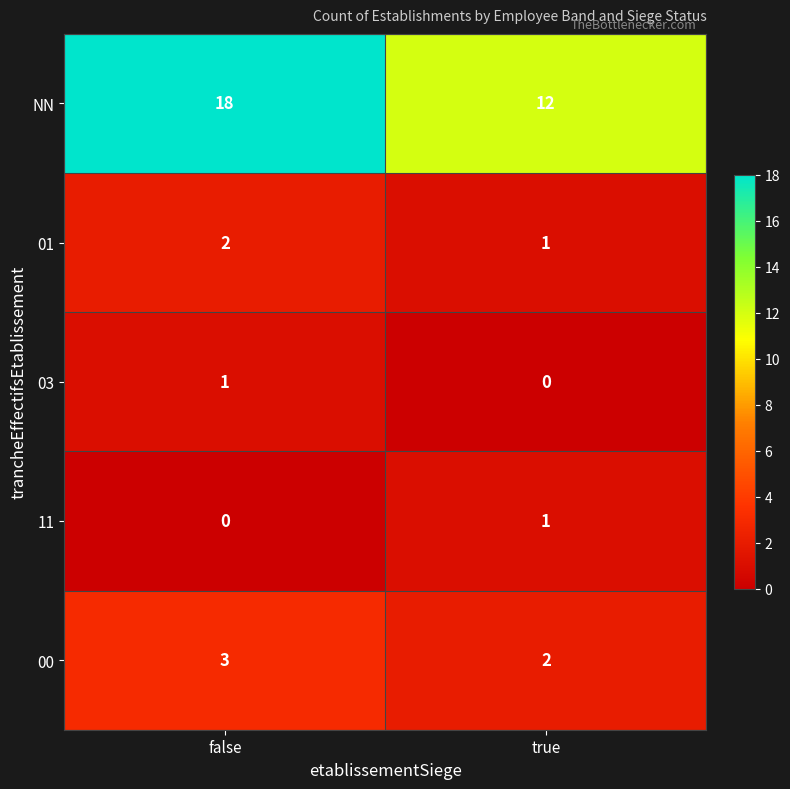

At false, list the series in order from largest to smallest.

NN, 00, 01, 03, 11